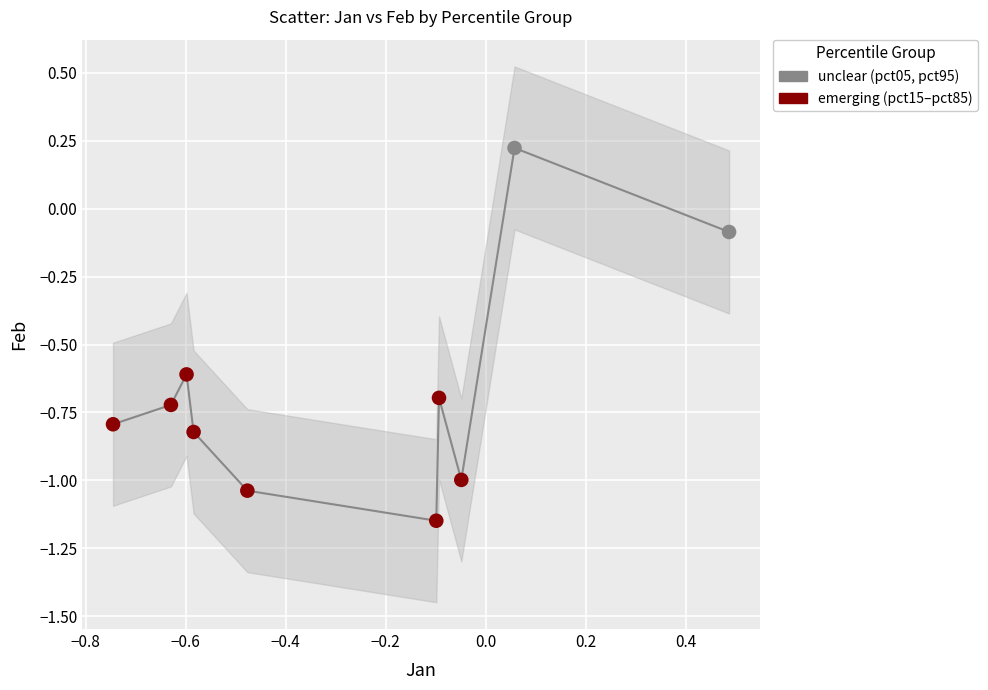

What are all the series names shown in the legend?

unclear (pct05, pct95), emerging (pct15–pct85)